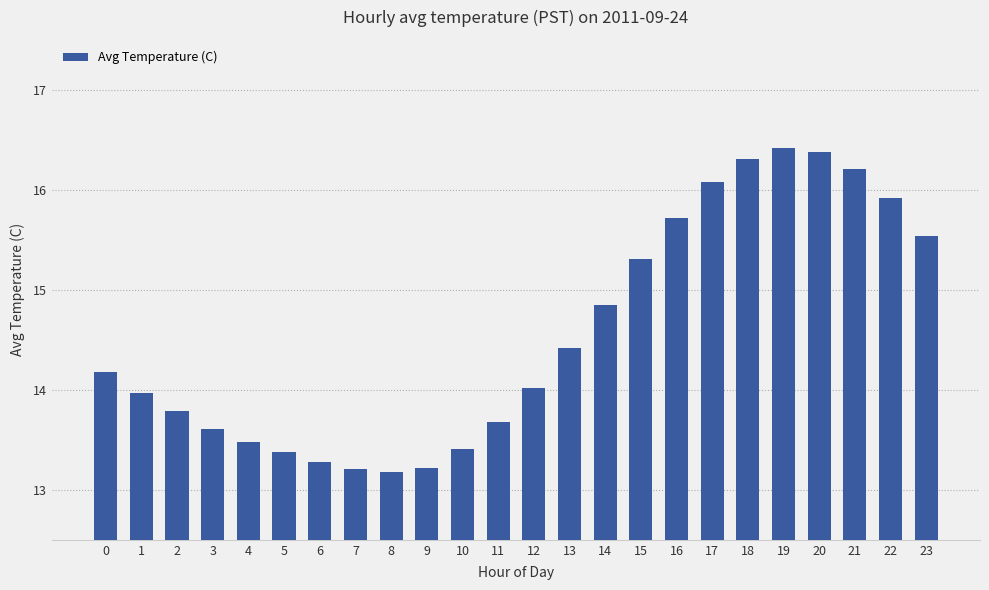

Which has a higher value, 9 or 18?

18